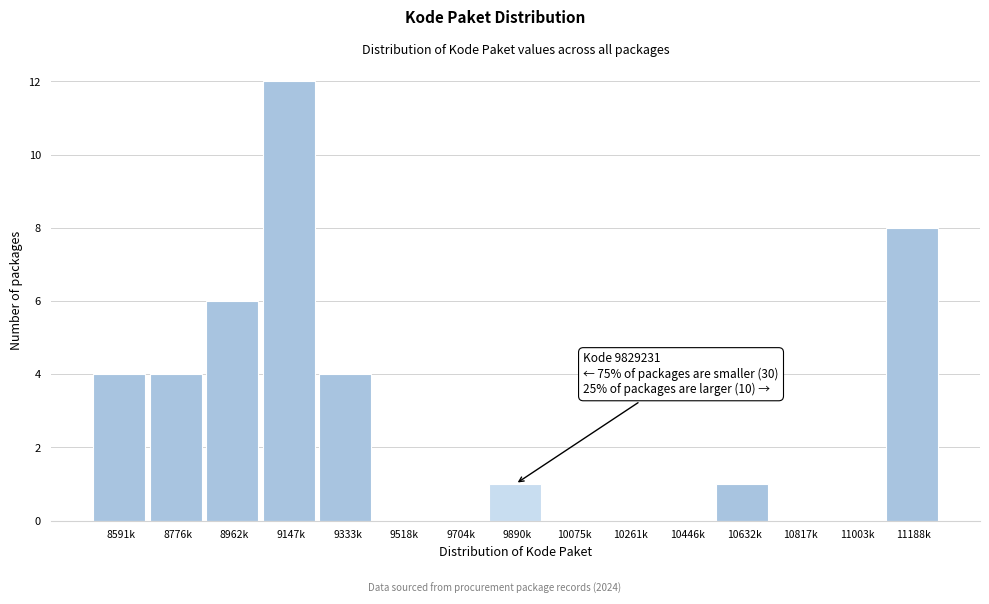

Reading left to right, list all the values displayed in this chart.

8591k=4	8776k=4	8962k=6	9147k=12	9333k=4	9518k=0	9704k=0	9890k=1	10075k=0	10261k=0	10446k=0	10632k=1	10817k=0	11003k=0	11188k=8